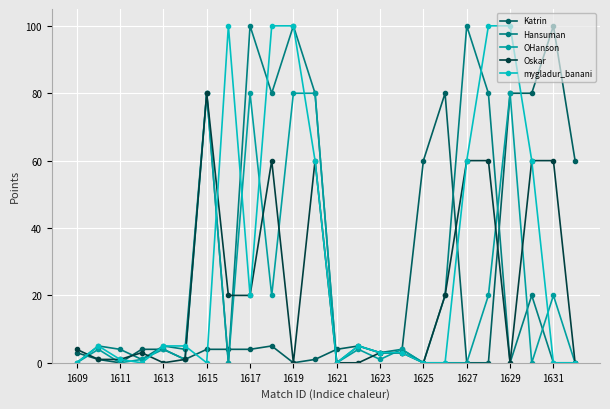

How many values in the OHanson series are below 4?

12